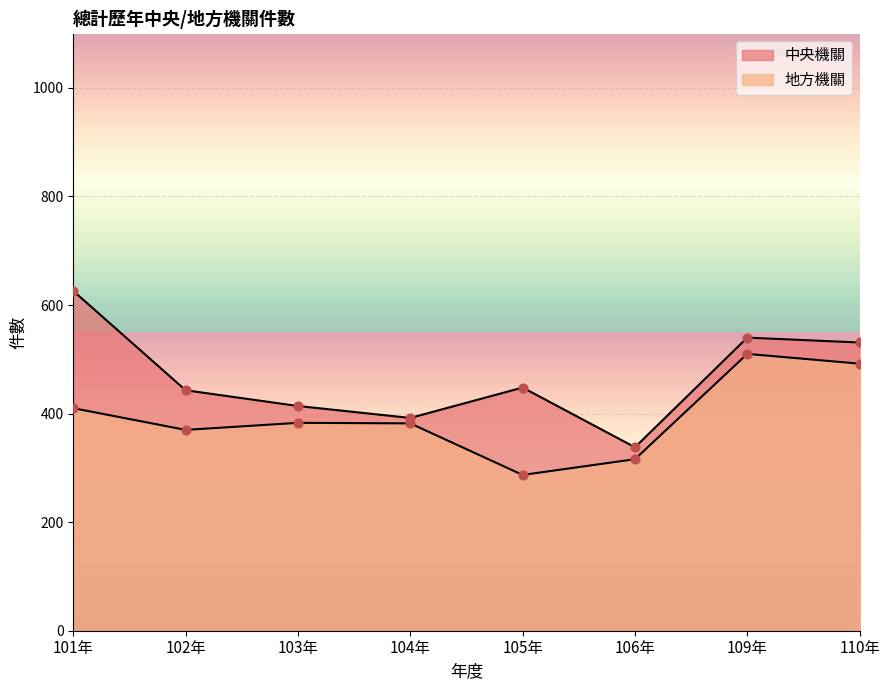

Which series has the largest total across all categories?

中央機關